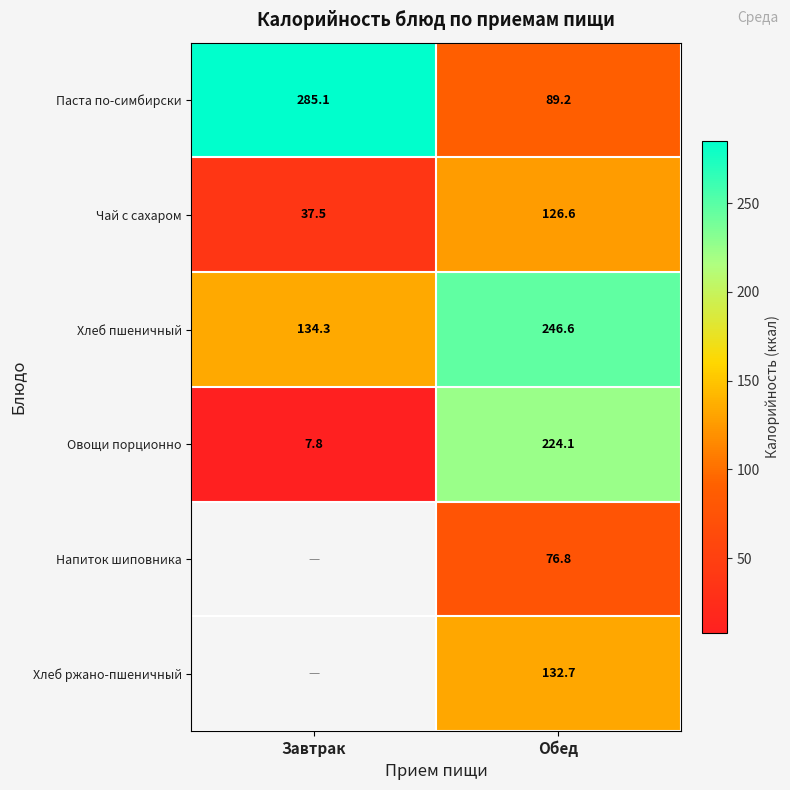

True or false: Паста по-симбирски has a value of 89.2 at Обед.

True